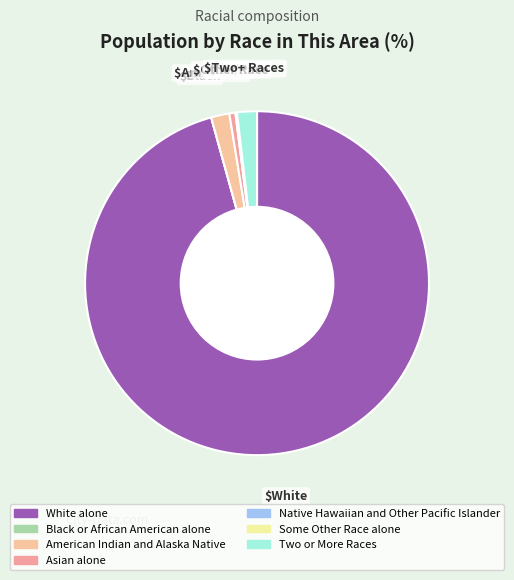

Rank the categories by value from lowest to highest.

Black or African American alone, Native Hawaiian and Other Pacific Islander, Some Other Race alone, Asian alone, American Indian and Alaska Native, Two or More Races, White alone